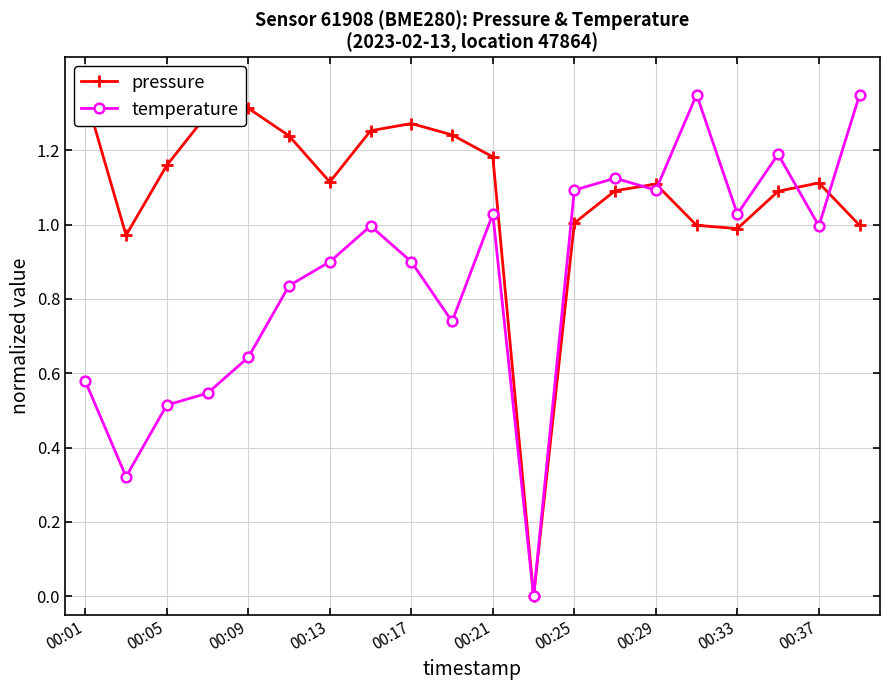

What is the difference between the maximum and minimum values in the temperature series?

1.4